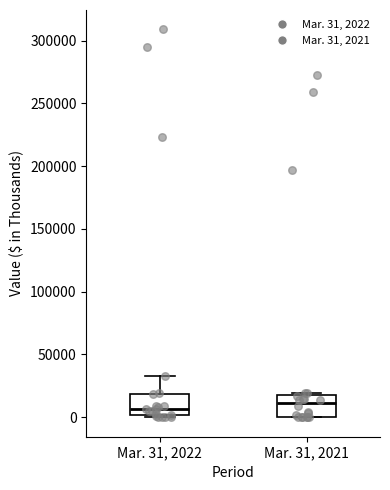

Where is the lower edge of the box for Mar. 31, 2022 on the y-axis? The values are not printed on the chart, so give them approximately, as read against the axis.

0